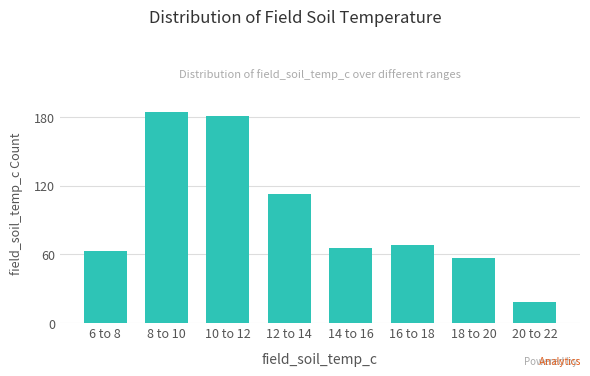

Reading left to right, list all the values displayed in this chart.

6 to 8=63	8 to 10=184	10 to 12=181	12 to 14=113	14 to 16=65	16 to 18=68	18 to 20=57	20 to 22=18